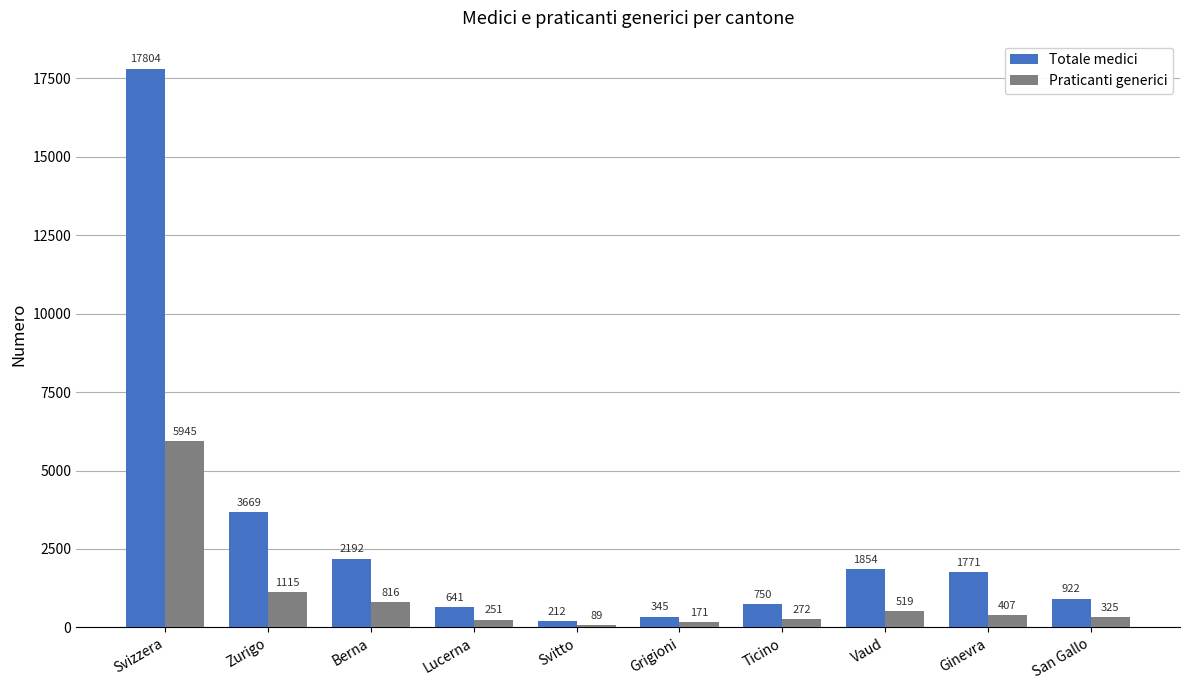

What are all the series names shown in the legend?

Totale medici, Praticanti generici